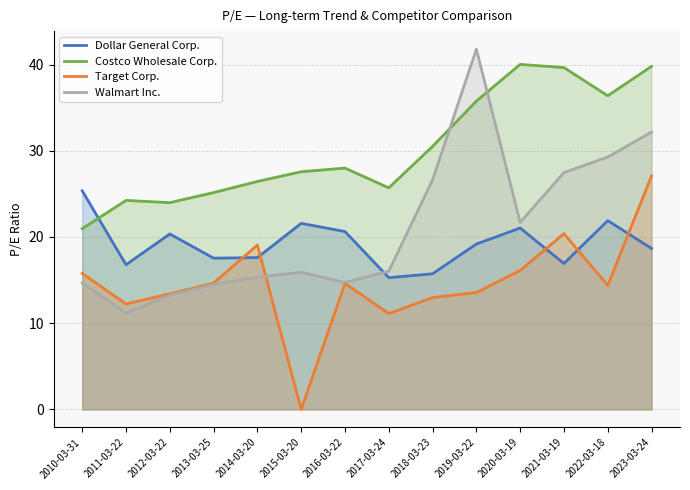

The Dollar General Corp. series shows 15.7 at 2018-03-23. True or false?

True